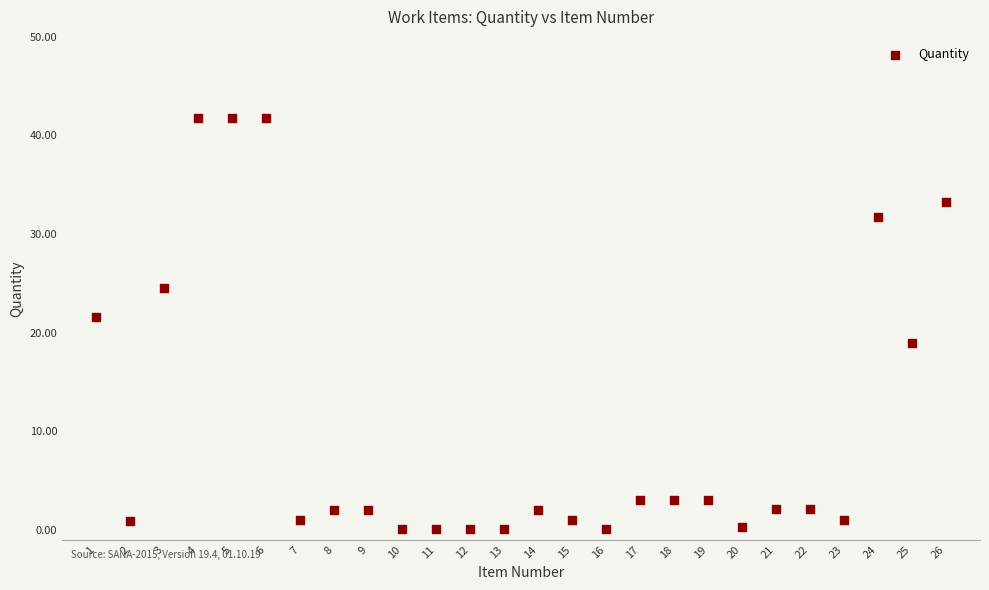

What is the range of Y values (max minus min)?

41.7